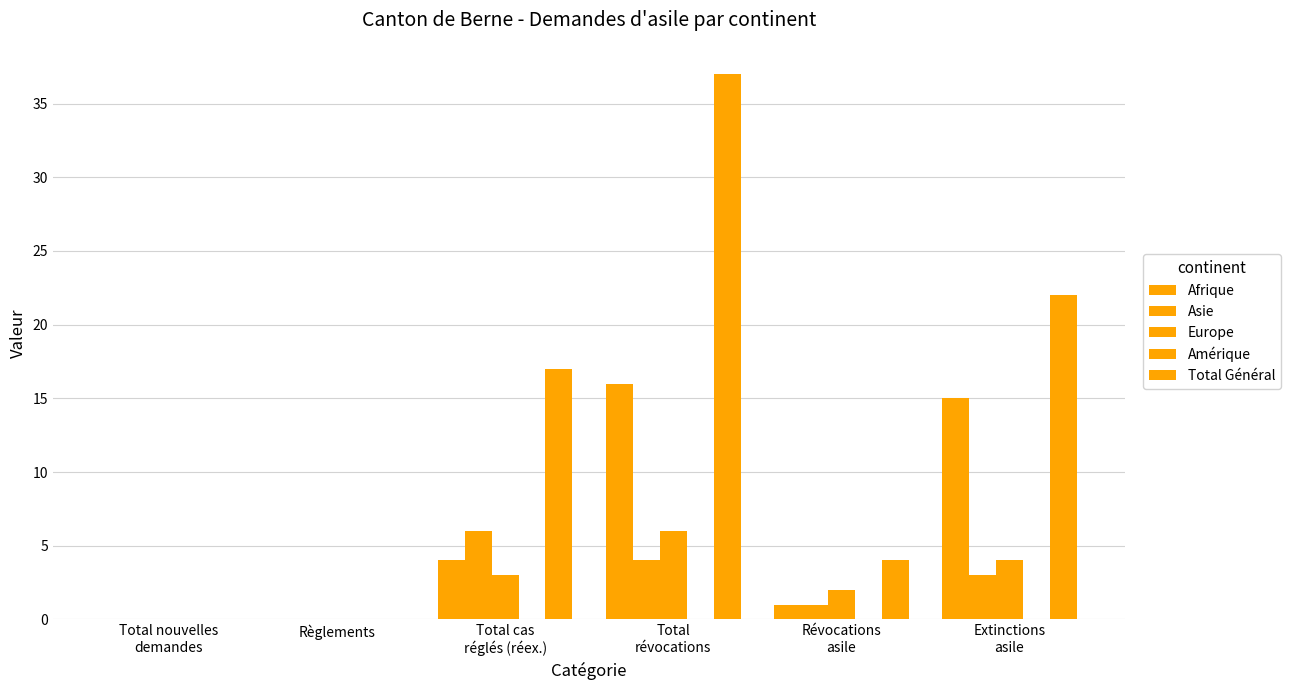

Count the number of data series in this chart.

4